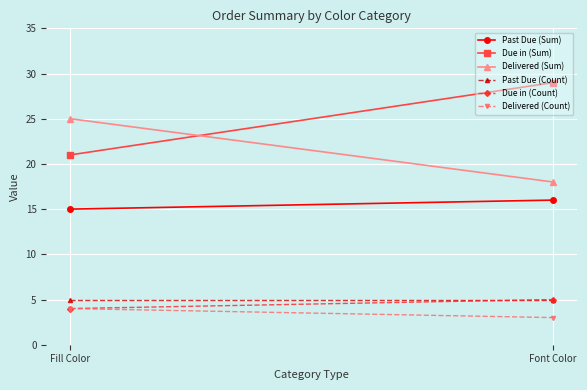

What is the difference between the highest and lowest values at Font Color?

26